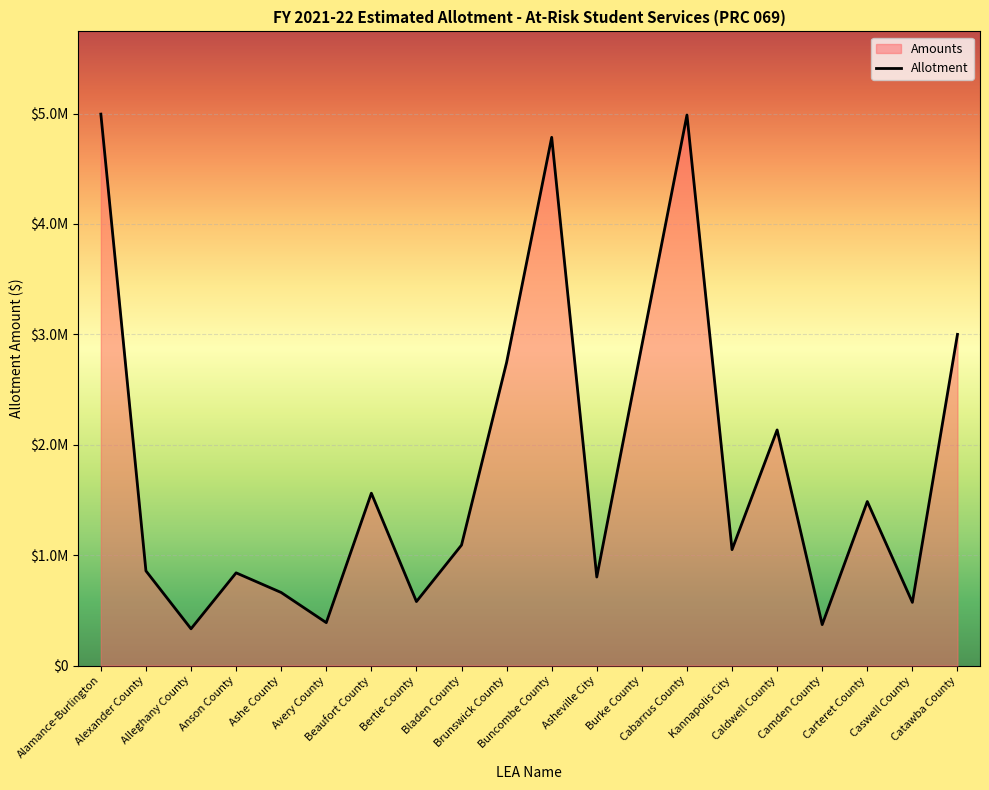

What is the greatest value displayed?

4994989